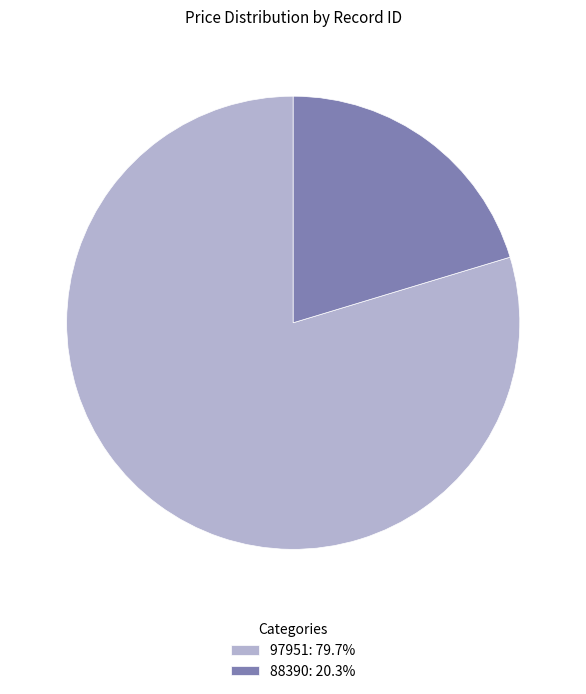

Is it true that 88390 is 20% of the pie?

True